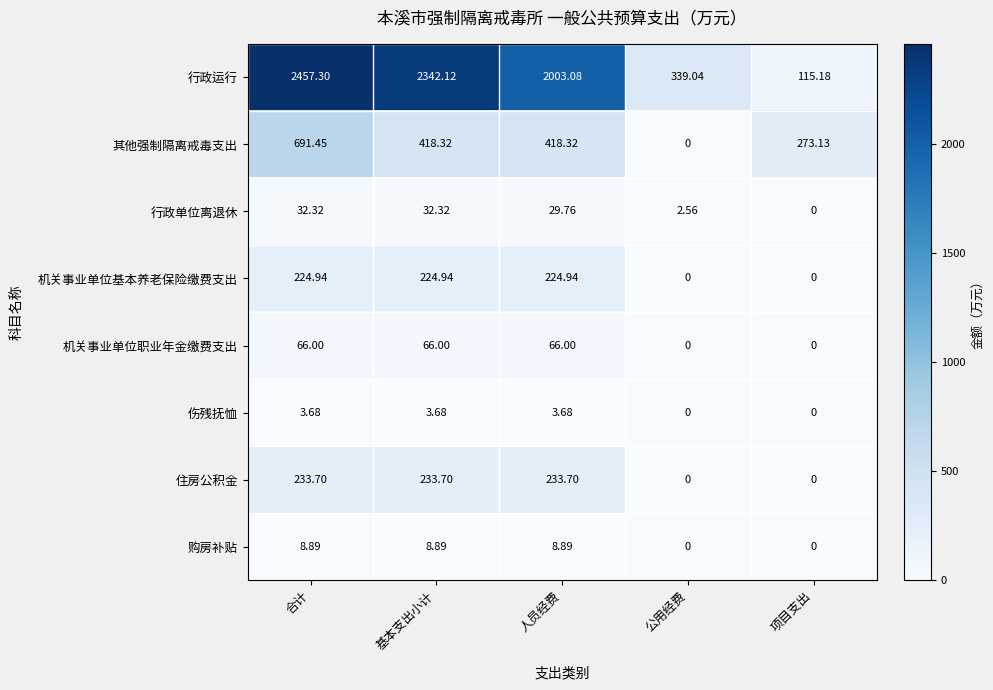

At which category is the sum across all series the highest?

合计